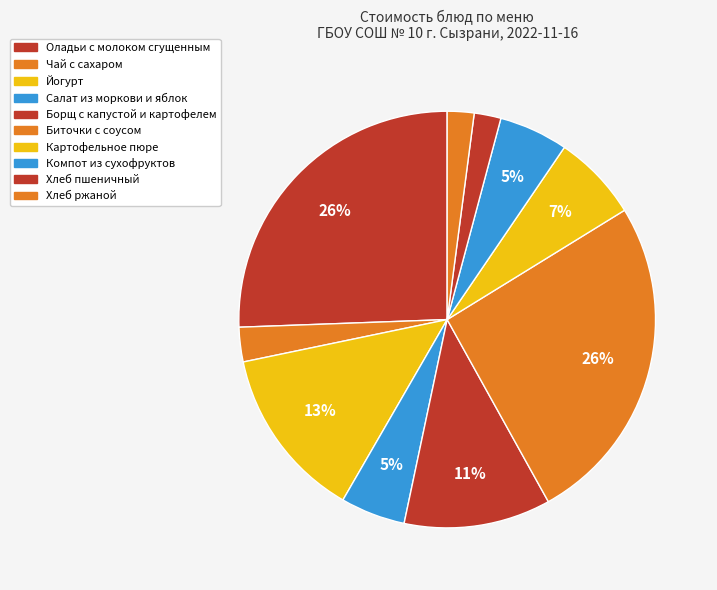

Combined, do Компот из сухофруктов and Картофельное пюре account for over 50%?

No